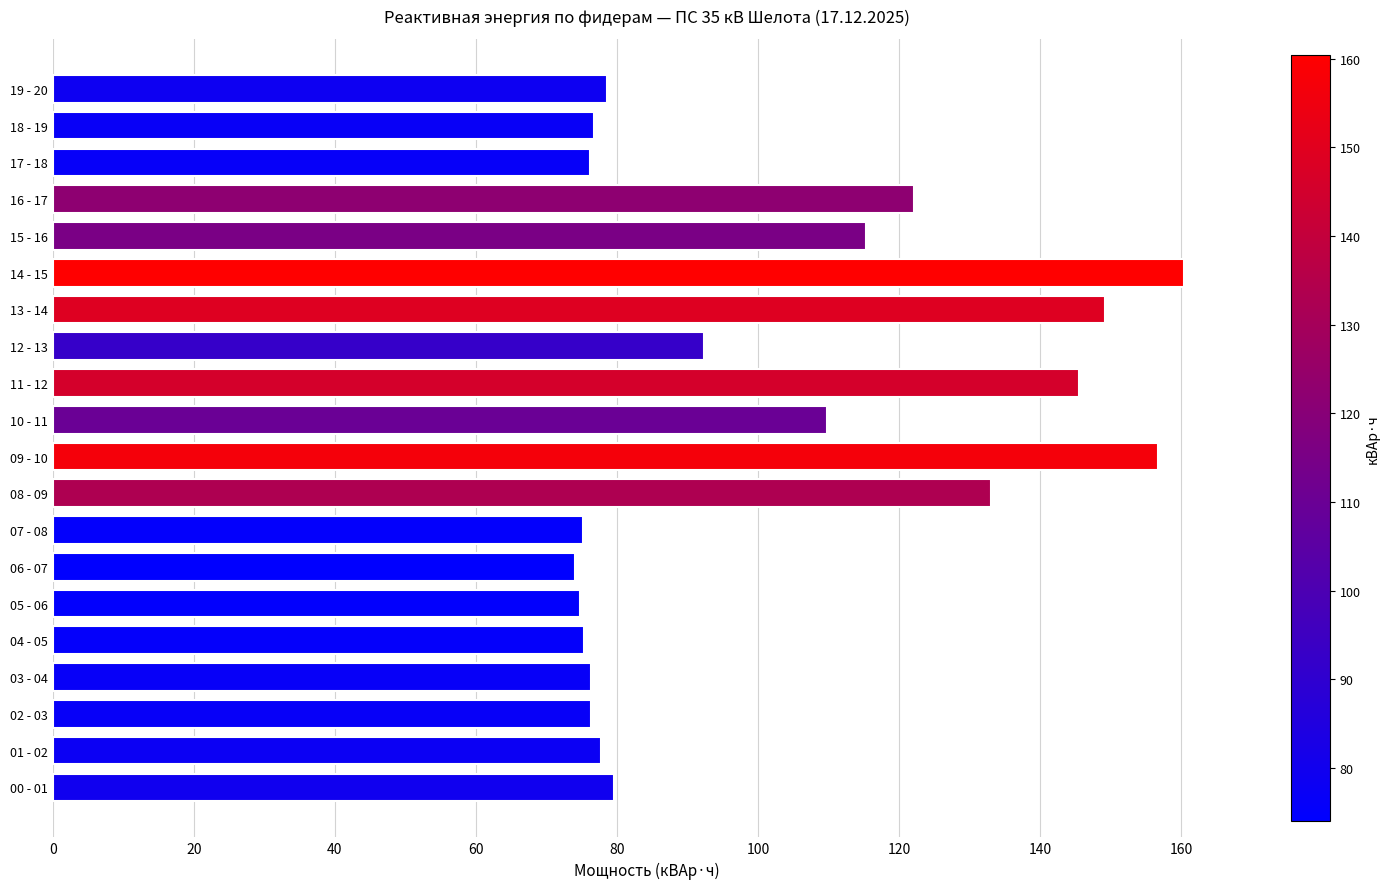

The chart shows a value of 211.1 at 13 - 14. True or false?

False